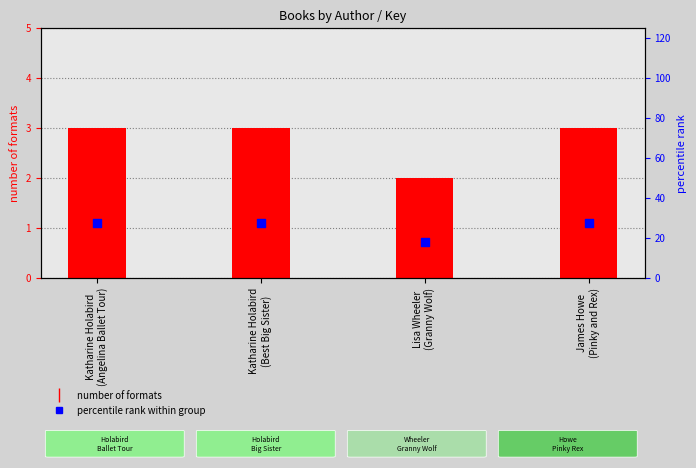

Is the value of number of formats at Lisa Wheeler
(Granny Wolf) greater than the value of percentile rank within group at Katharine Holabird
(Angelina Ballet Tour)?

No